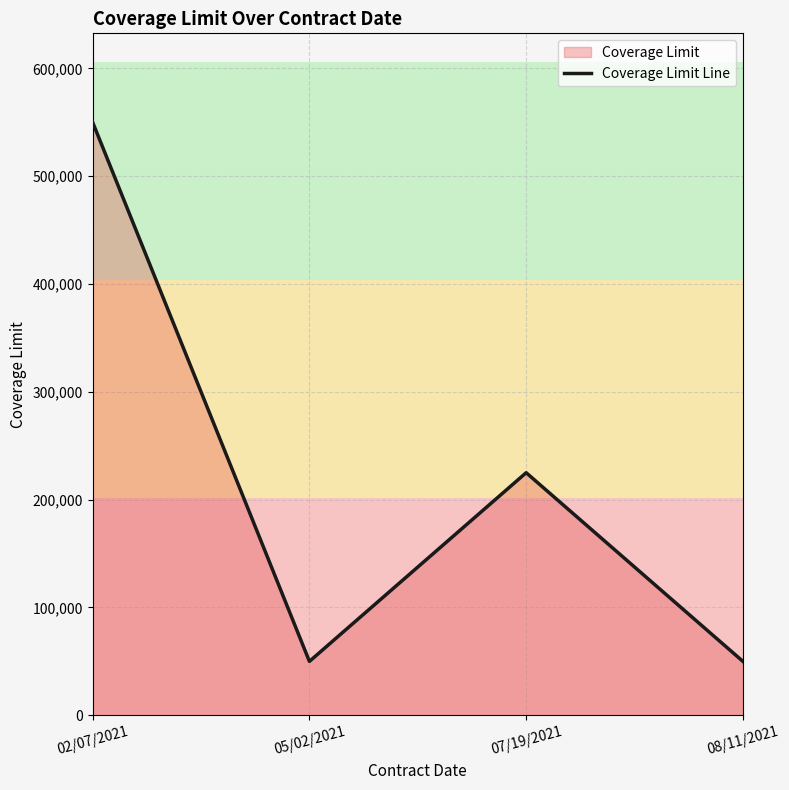

What is the label of the 1st point from the right?

08/11/2021